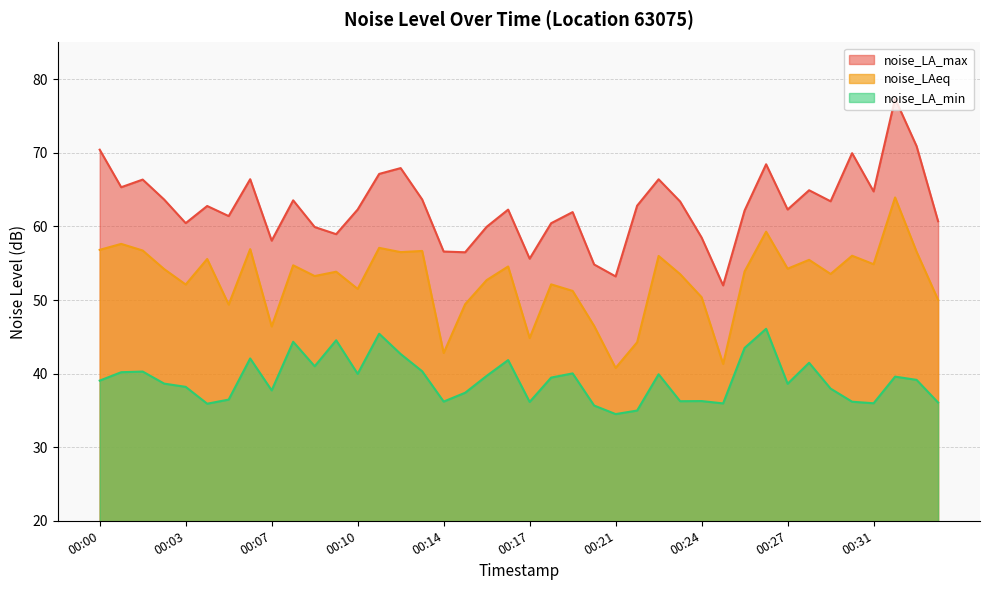

How many interior local peaks does the noise_LAeq series have?

14